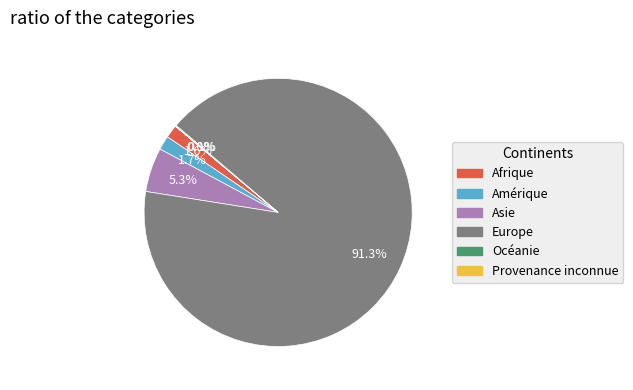

Does Europe represent more than half of the total?

Yes